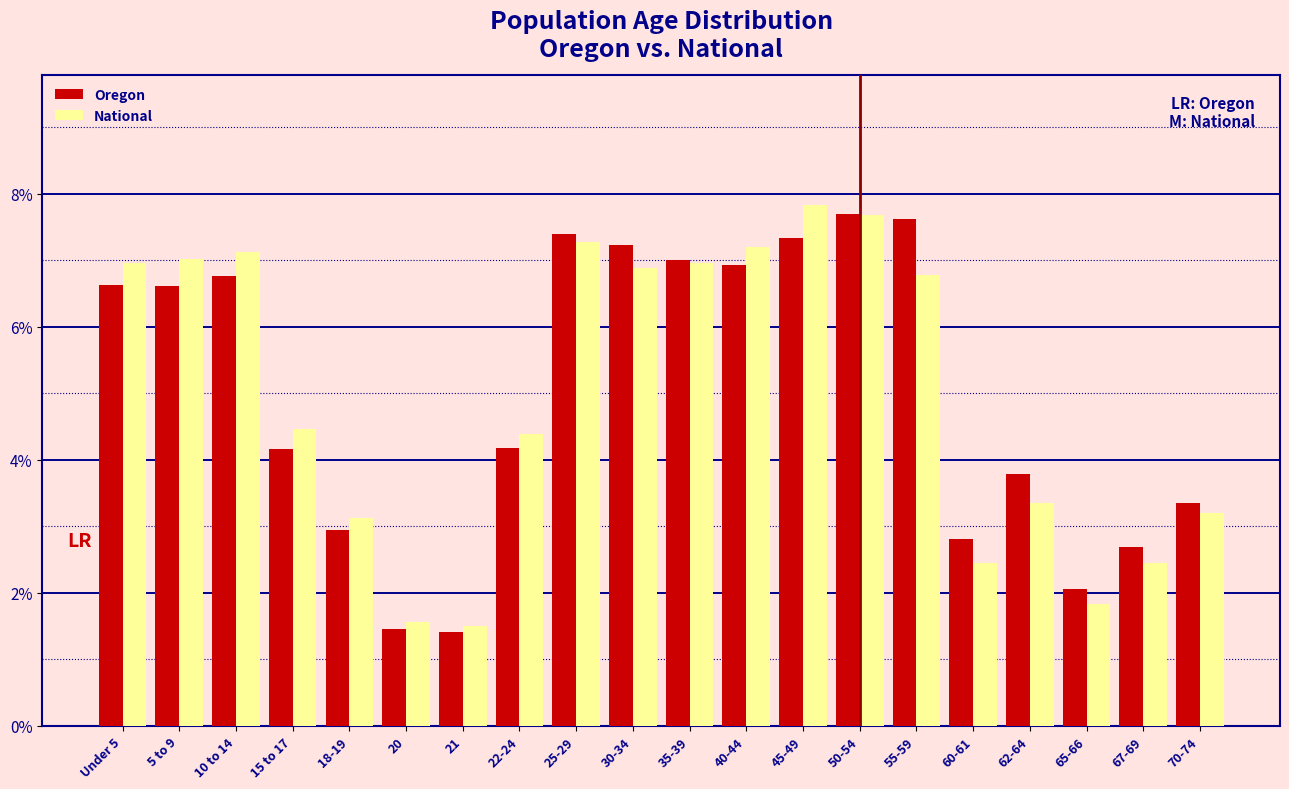

What is the sum of all Oregon values?

100.0